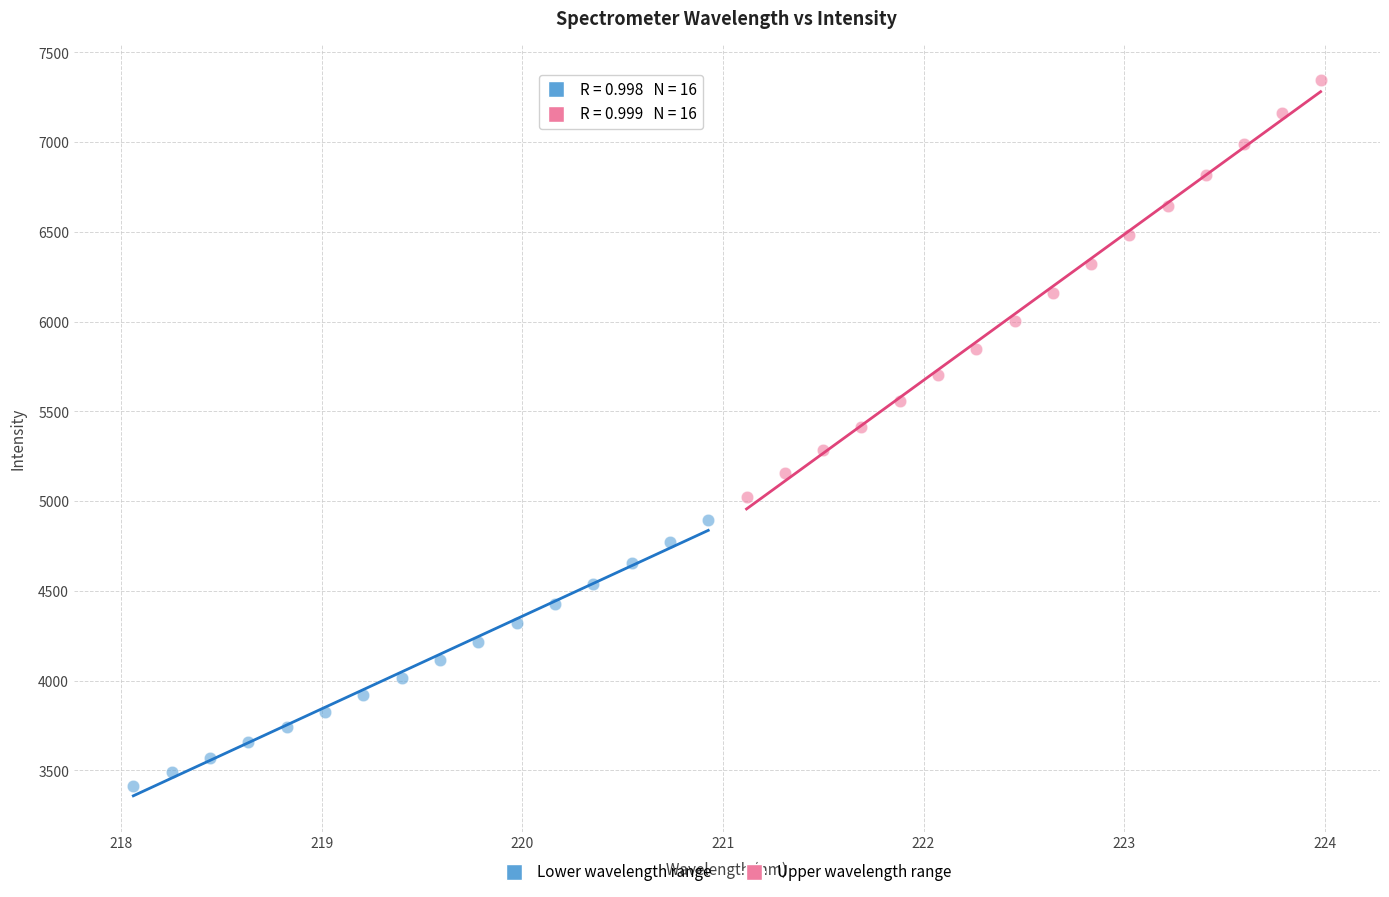

Which series contains the highest Y value?

Upper wavelength range